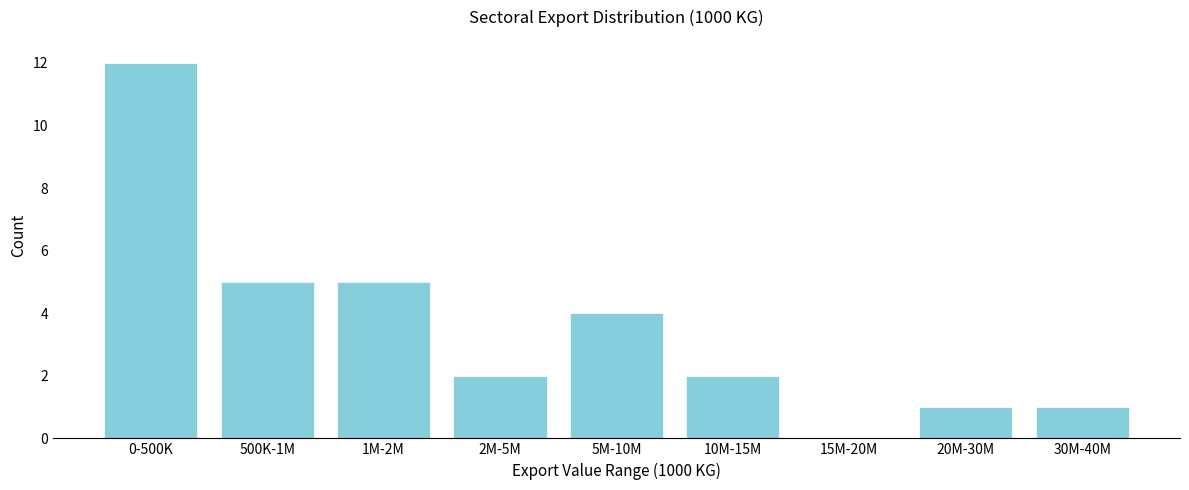

Reading left to right, extract all data points from this chart.

0-500K=12	500K-1M=5	1M-2M=5	2M-5M=2	5M-10M=4	10M-15M=2	15M-20M=0	20M-30M=1	30M-40M=1